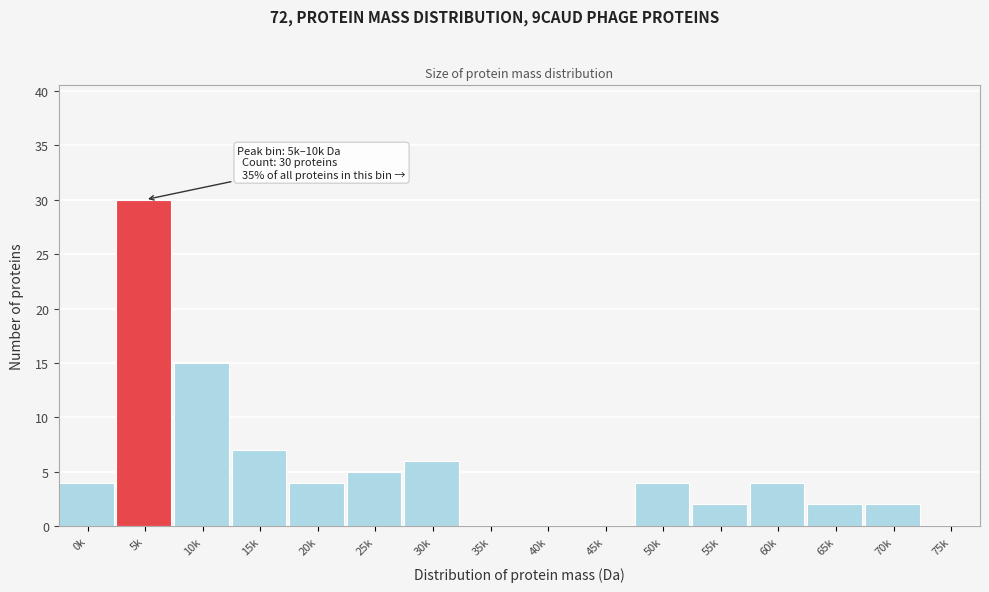

Reading left to right, list all the values displayed in this chart.

0k=4	5k=30	10k=15	15k=7	20k=4	25k=5	30k=6	35k=0	40k=0	45k=0	50k=4	55k=2	60k=4	65k=2	70k=2	75k=0